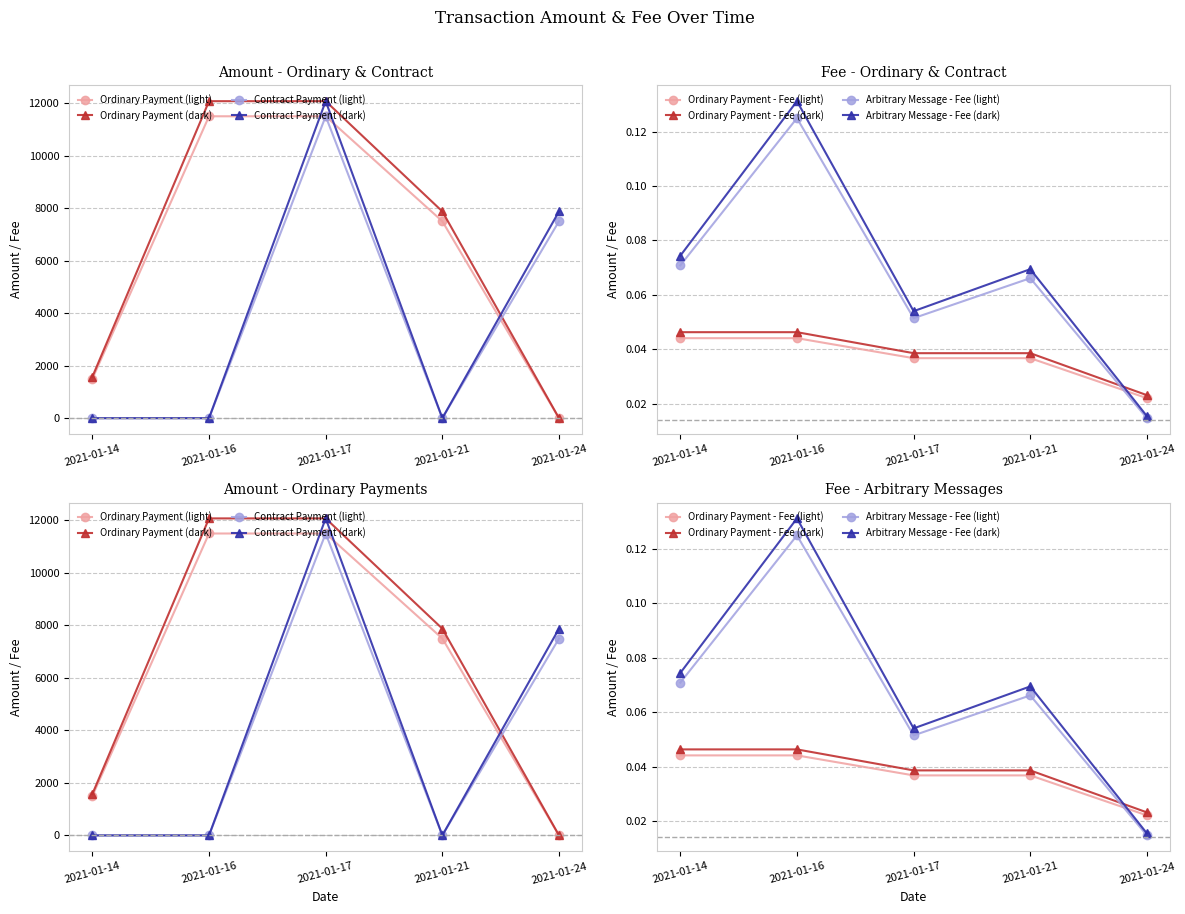

How many interior local peaks does the Arbitrary Message - Fee series have?

2